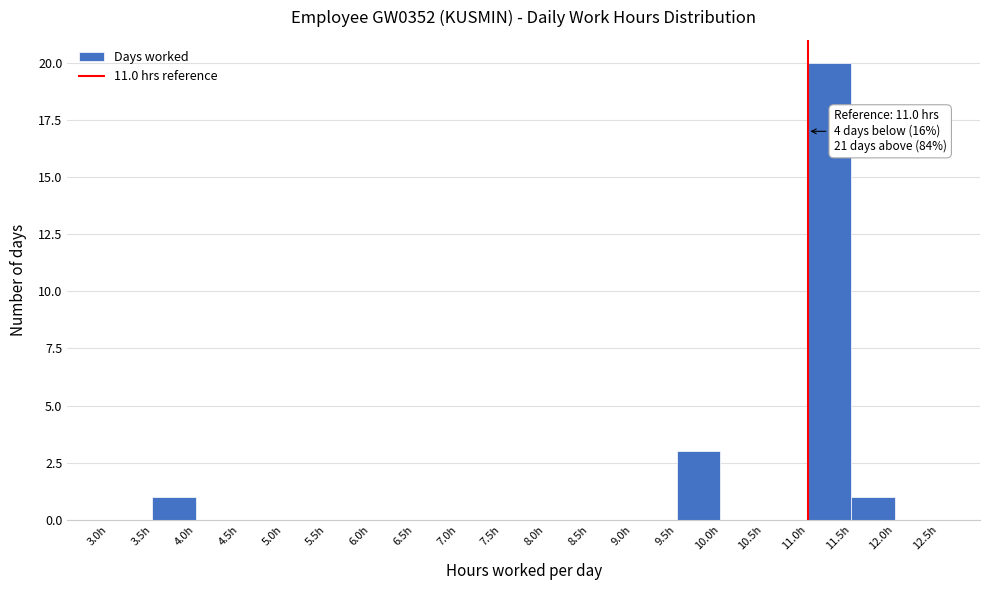

Which range on the x-axis has the tallest bar?

11.0 to 11.5